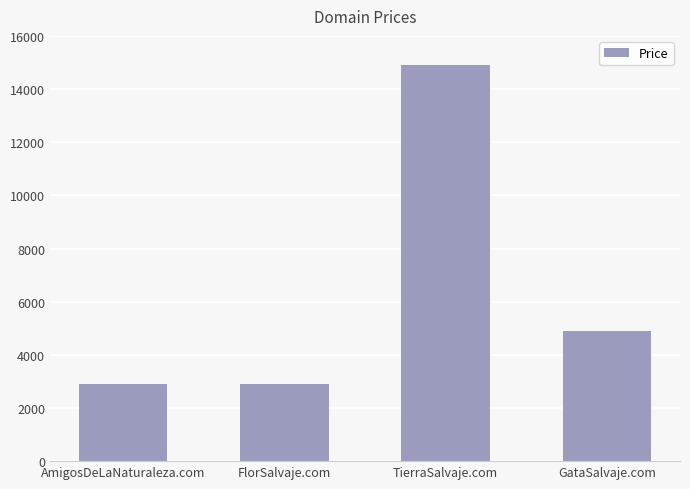

True or false: the data shows 14888 at TierraSalvaje.com.

True